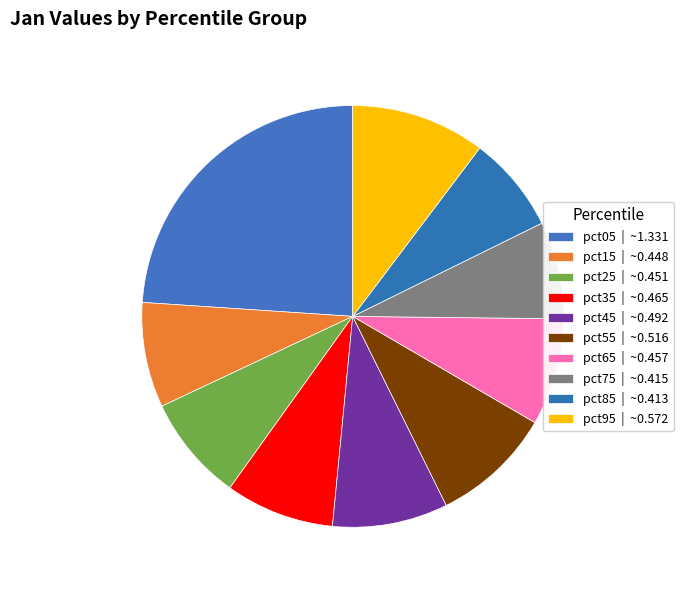

True or false: pct35 accounts for 8% of the total.

True